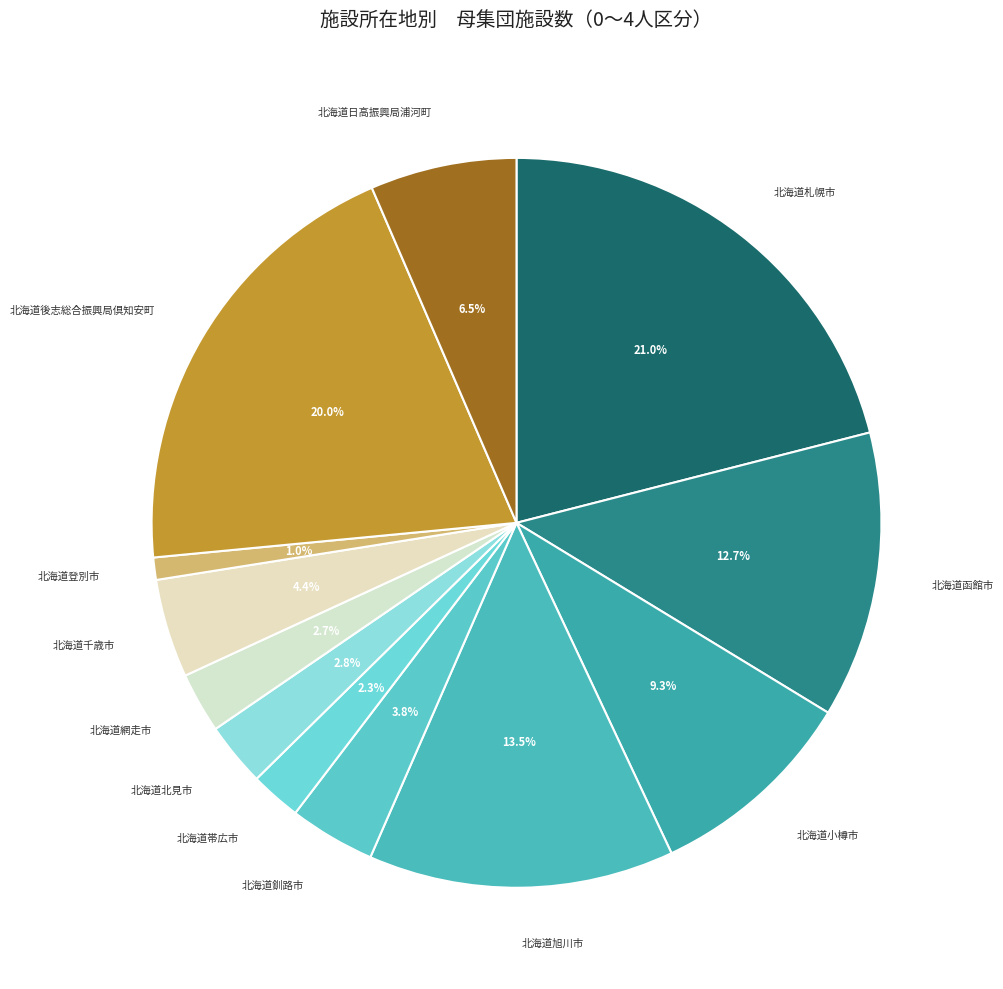

The 北海道後志総合振興局倶知安町 slice represents 20% of the pie. True or false?

True